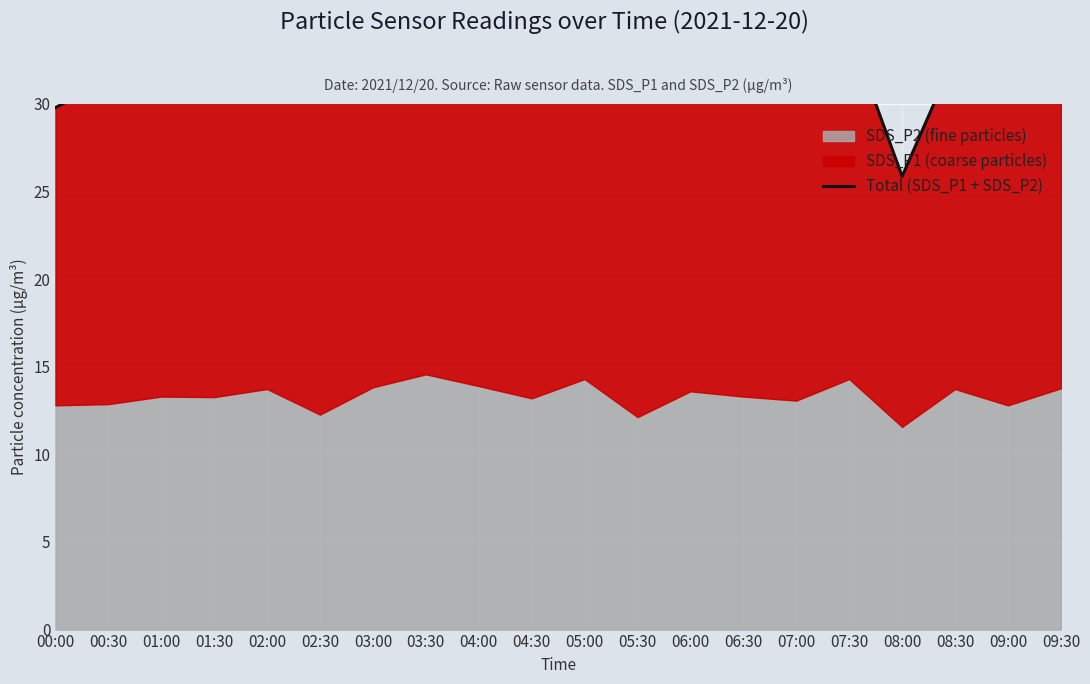

How many lines are shown in the chart?

1